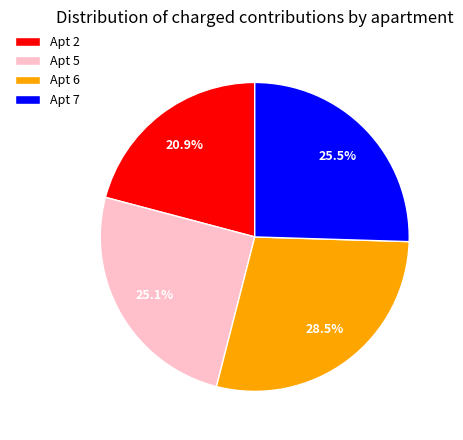

Approximately how many times larger is the value at Apt 7 compared to Apt 2?

1.2